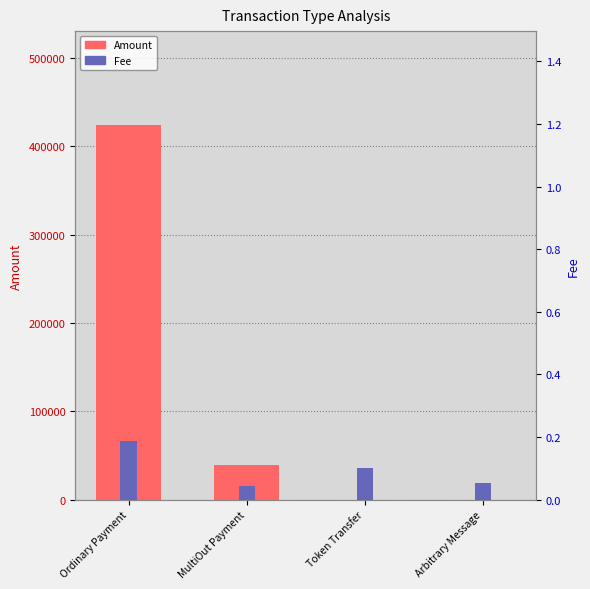

Which label corresponds to the smallest value in the chart?

Token Transfer